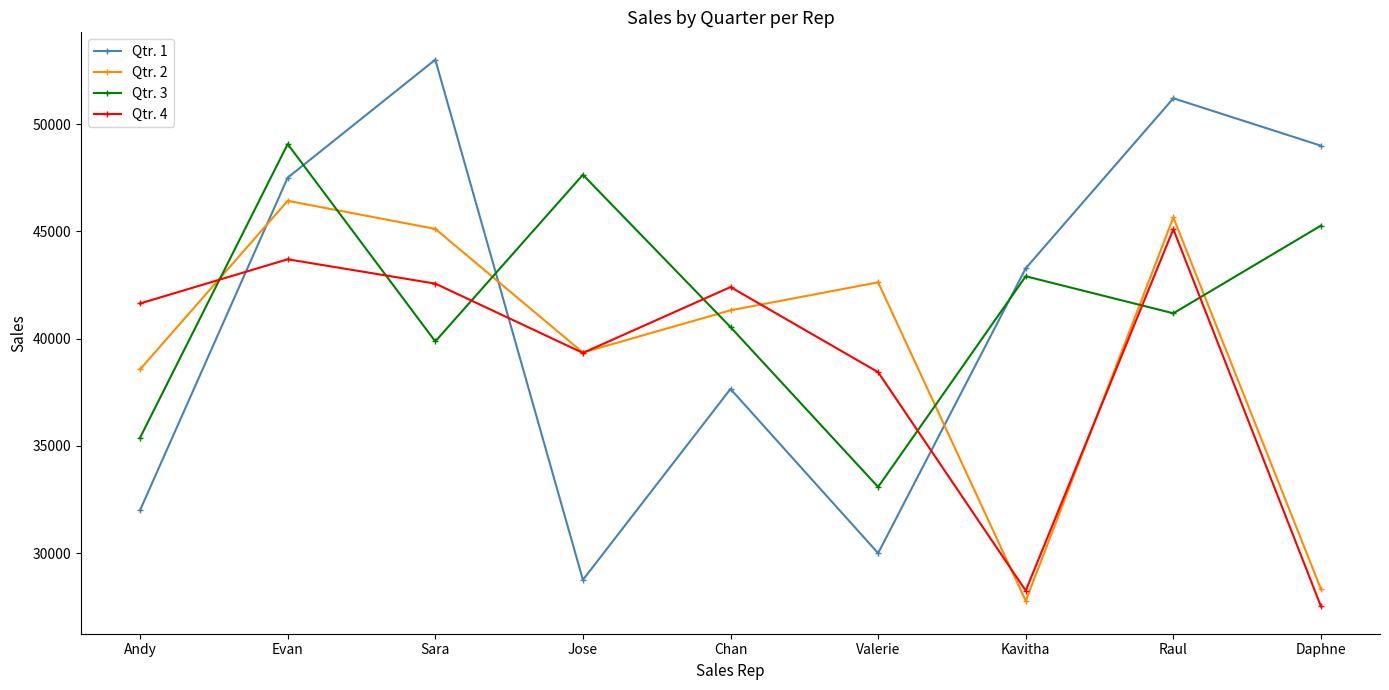

What are all the series names shown in the legend?

Qtr. 1, Qtr. 2, Qtr. 3, Qtr. 4